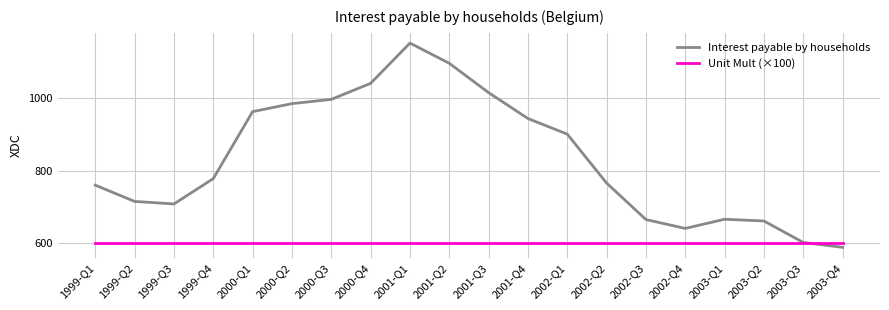

Which label corresponds to the largest value in the chart?

2001-Q1